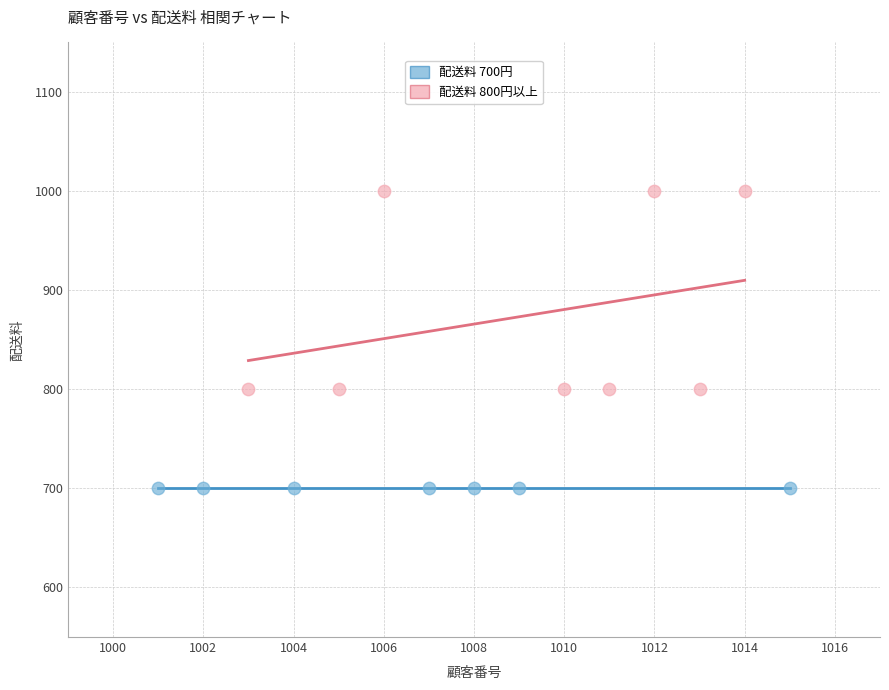

Which series reaches the maximum Y coordinate?

配送料 800円以上